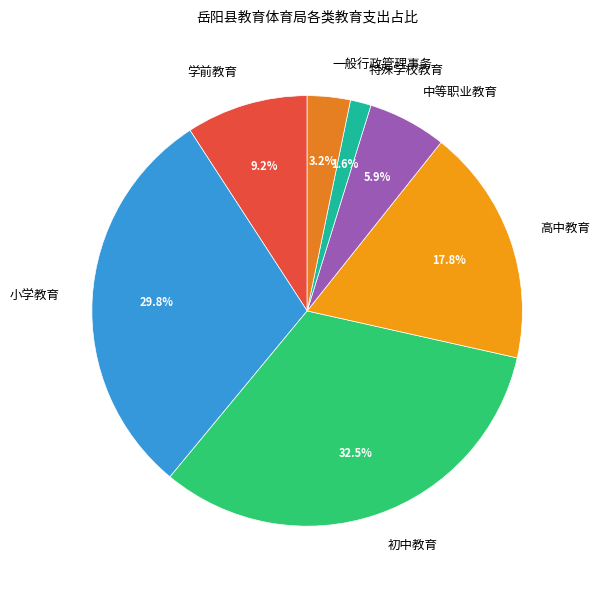

How much of the chart is everything except 一般行政管理事务?

96.8%